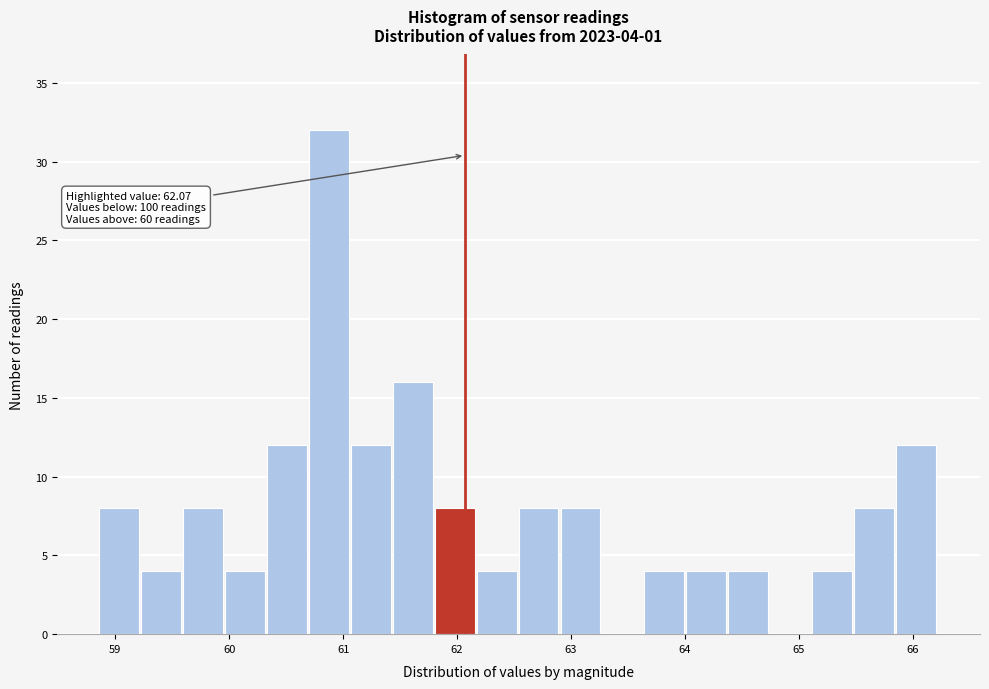

Read against the x-axis, roughly where is the centre of the tallest bar?

60.9